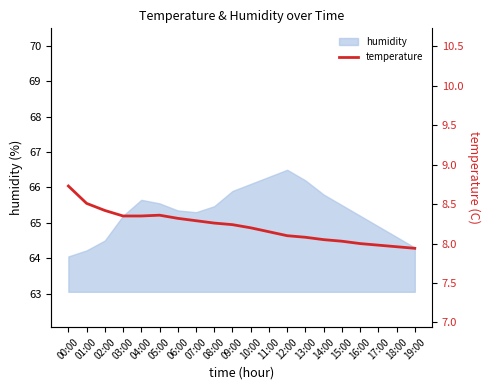

Reading left to right, what are all the values shown in this chart?

00:00=8.7	01:00=8.5	02:00=8.4	03:00=8.3	04:00=8.3	05:00=8.4	06:00=8.3	07:00=8.3	08:00=8.3	09:00=8.2	10:00=8.2	11:00=8.2	12:00=8.1	13:00=8.1	14:00=8.1	15:00=8.0	16:00=8.0	17:00=8.0	18:00=8.0	19:00=7.9